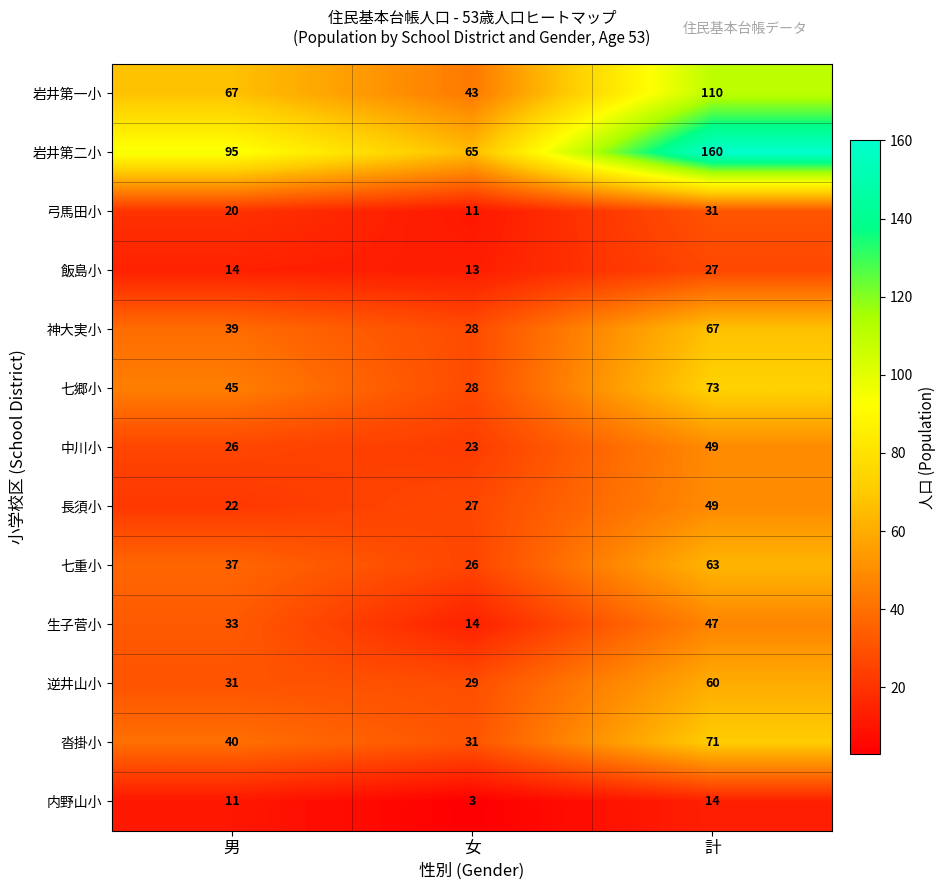

Between 男 and 女, which series saw the biggest shift?

岩井第二小